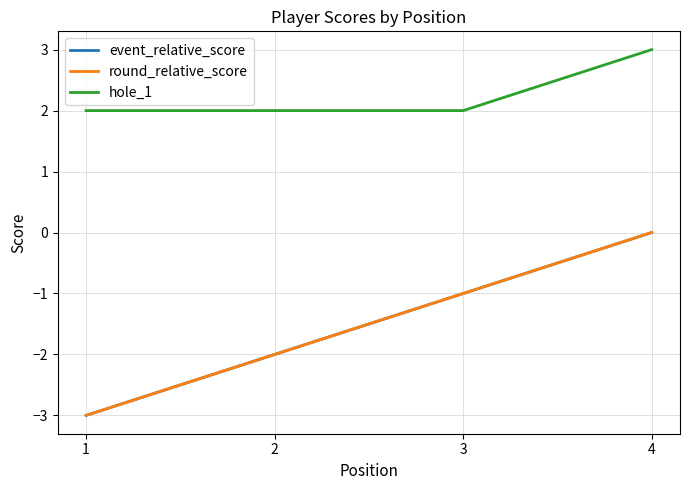

Is this an area chart (filled region under the line)?

No